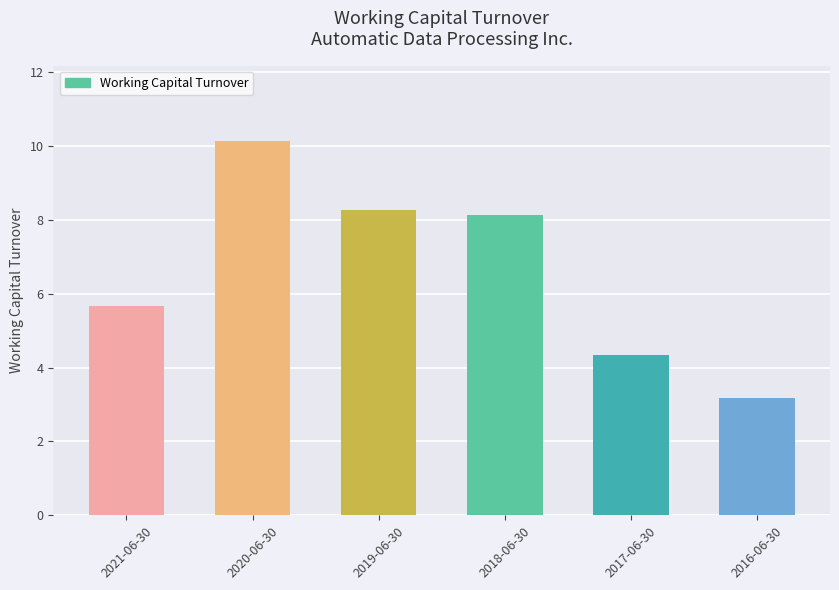

What is the average value?

6.6